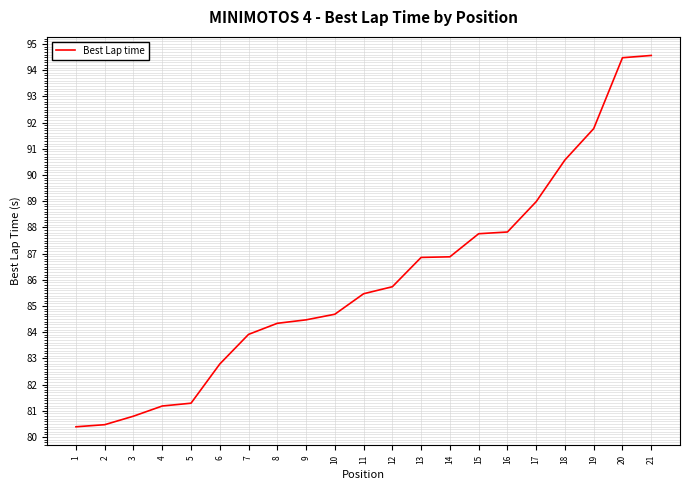

What is the minimum value shown in the chart?

80.4